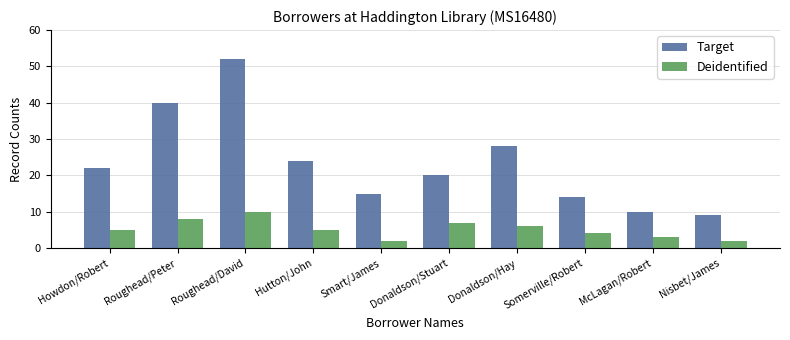

Rank the categories by Target value from highest to lowest.

Roughead/David, Roughead/Peter, Donaldson/Hay, Hutton/John, Howdon/Robert, Donaldson/Stuart, Smart/James, Somerville/Robert, McLagan/Robert, Nisbet/James